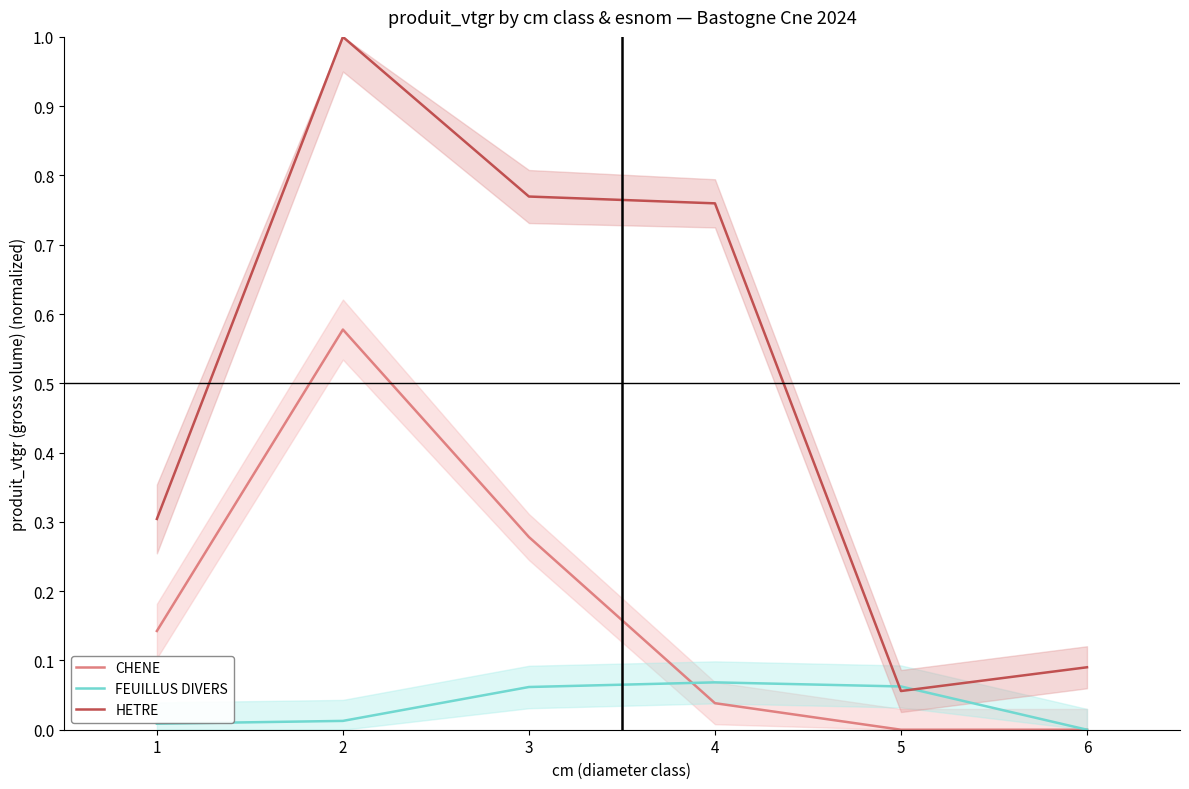

Is it true that HETRE equals 0.0 at 6?

False